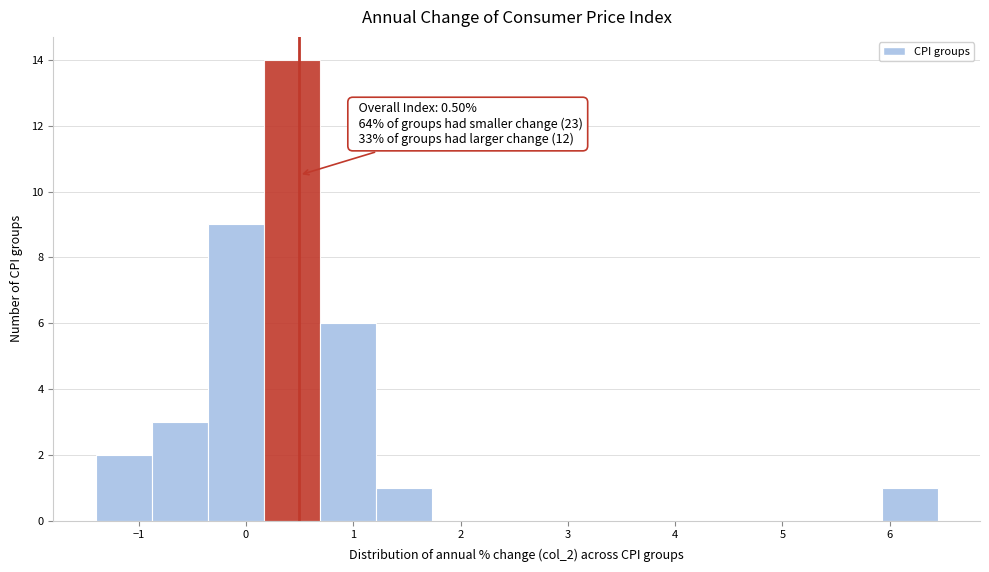

Which range on the x-axis has the tallest bar?

0.2 to 0.7